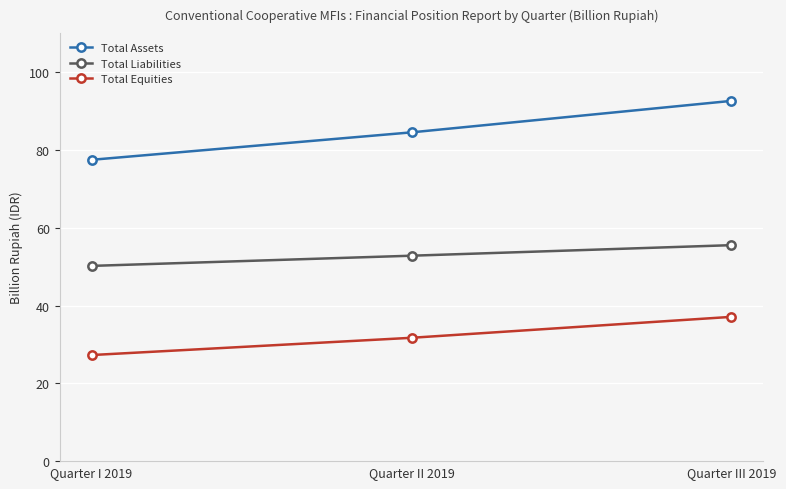

The value of Total Equities at Quarter I 2019 is 16.7. True or false?

False